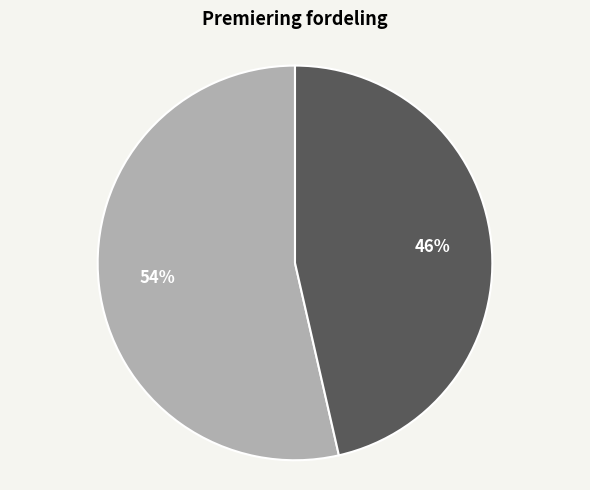

Is there any slice that represents more than half of the pie?

Yes